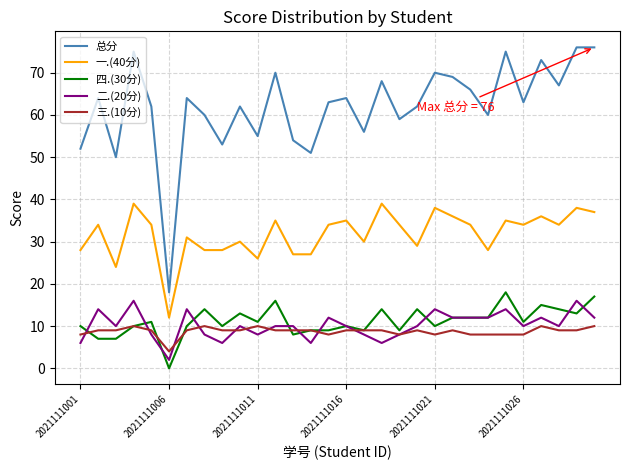

What are all the series names shown in the legend?

总分, 一.(40分), 四.(30分), 二.(20分), 三.(10分)